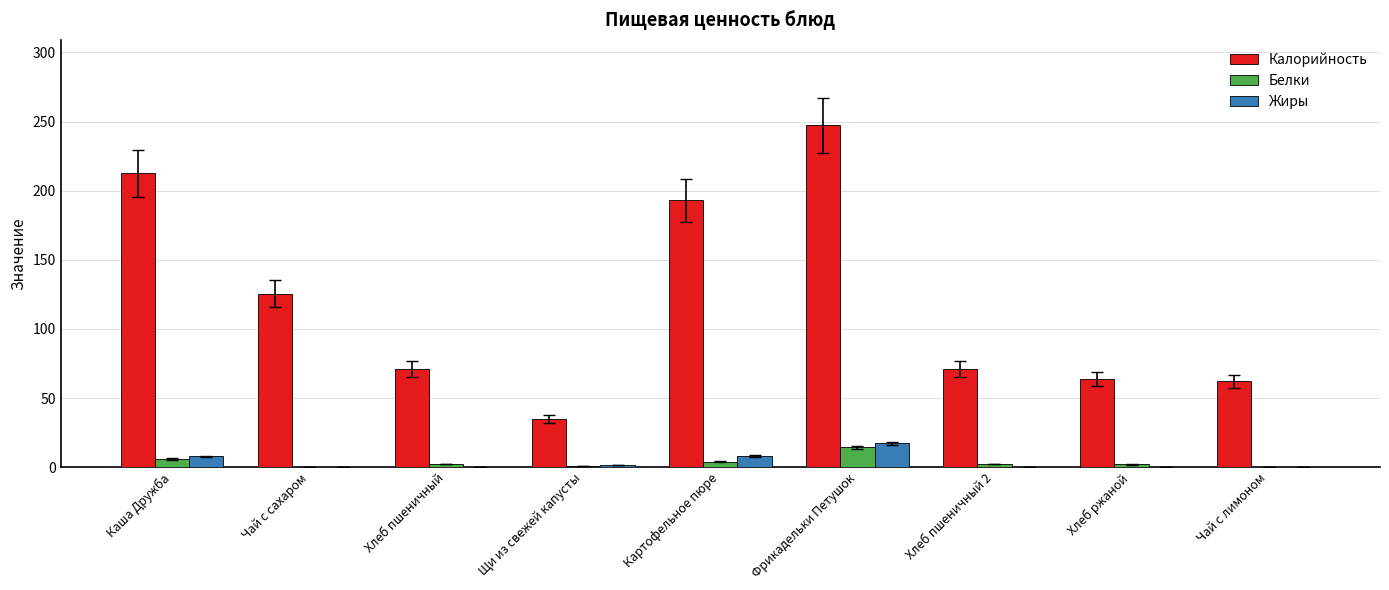

At which category is the sum across all series the highest?

Фрикадельки Петушок